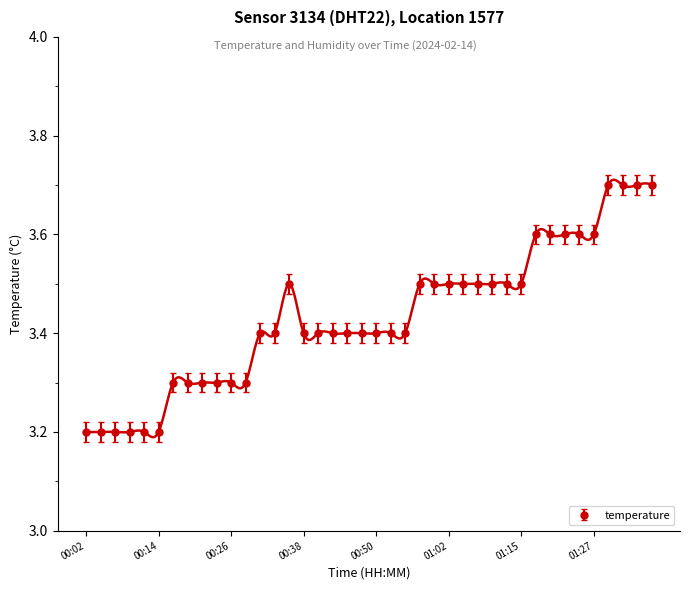

Reading right to left, transcribe all the data shown in this chart.

01:37=3.7	01:34=3.7	01:32=3.7	01:29=3.7	01:27=3.6	01:24=3.6	01:22=3.6	01:20=3.6	01:17=3.6	01:15=3.5	01:12=3.5	01:10=3.5	01:07=3.5	01:05=3.5	01:02=3.5	01:00=3.5	00:58=3.5	00:55=3.4	00:53=3.4	00:50=3.4	00:48=3.4	00:45=3.4	00:43=3.4	00:41=3.4	00:38=3.4	00:36=3.5	00:33=3.4	00:31=3.4	00:28=3.3	00:26=3.3	00:24=3.3	00:21=3.3	00:19=3.3	00:16=3.3	00:14=3.2	00:11=3.2	00:09=3.2	00:06=3.2	00:04=3.2	00:02=3.2